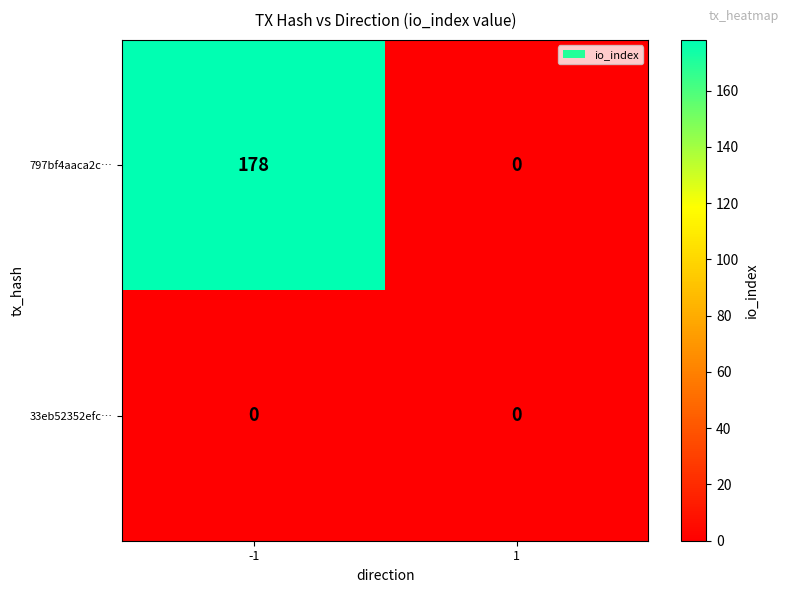

Between -1 and 1, which series saw the biggest shift?

797bf4aaca2c…